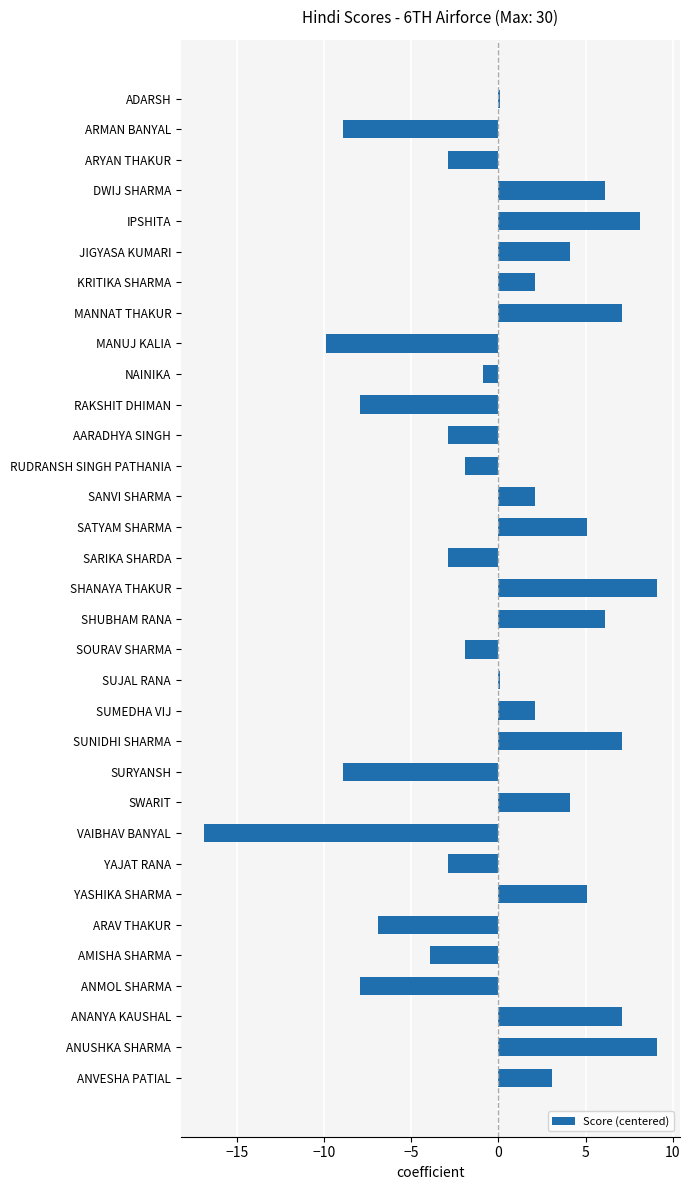

What is the smallest value displayed?

-16.9